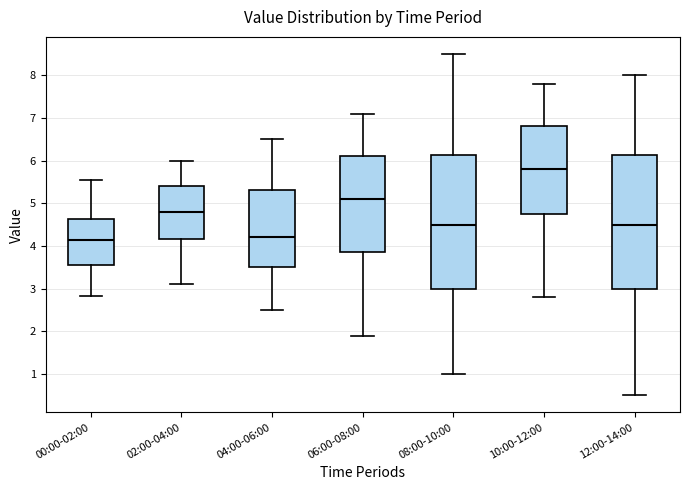

Which box's median line is the highest?

10:00-12:00